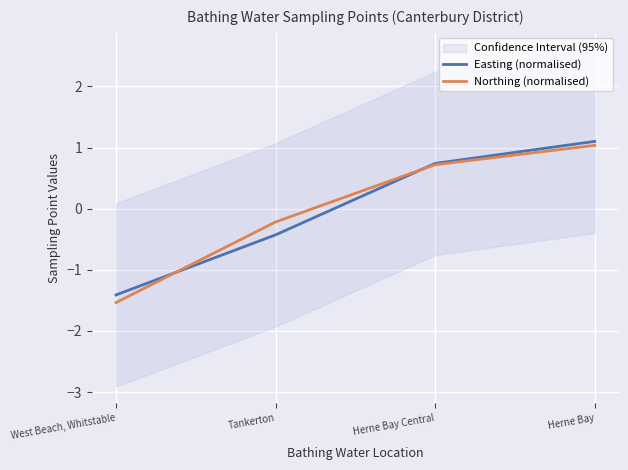

At which category is the sum across all series the highest?

Herne Bay